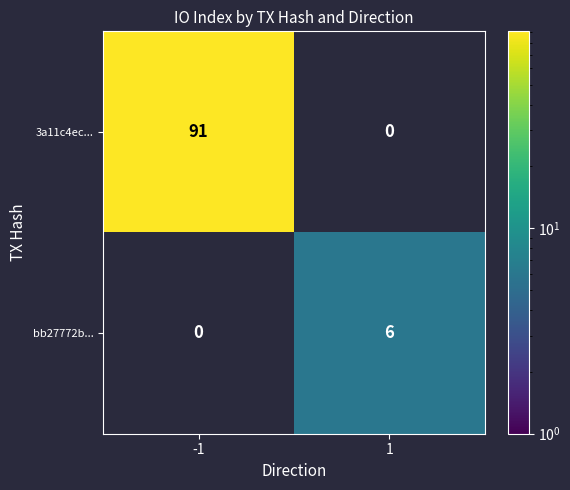

What is the difference between the highest and lowest values at 1?

6